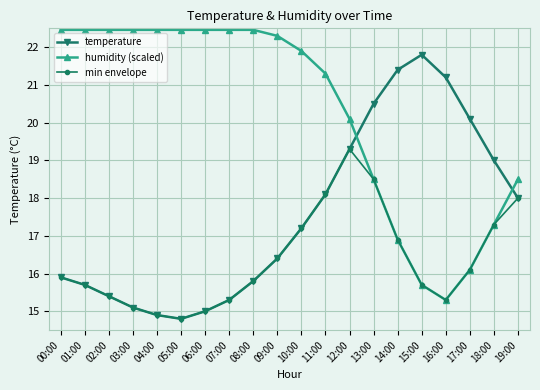

Is it true that humidity (scaled) equals 31.3 at 00:00?

False